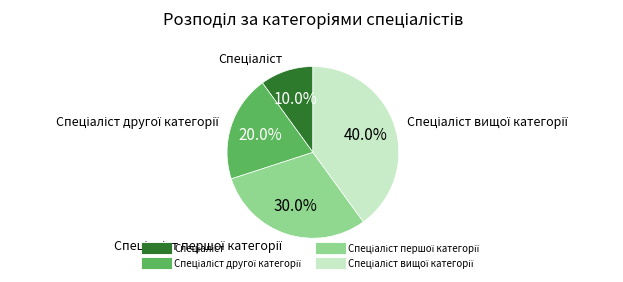

Is there any slice that represents more than half of the pie?

No